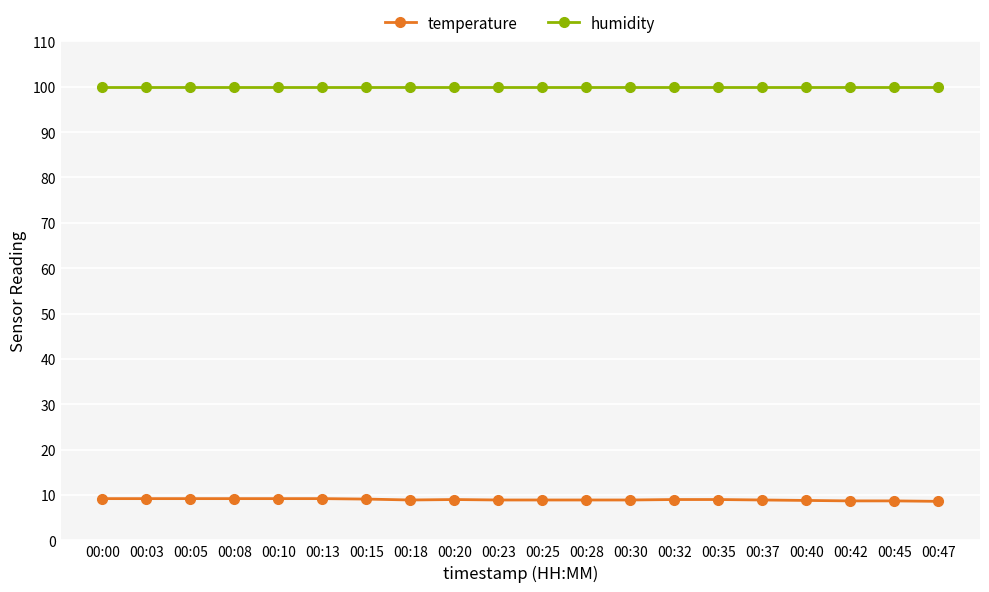

What is the difference between the highest and lowest values at 00:00?

90.7